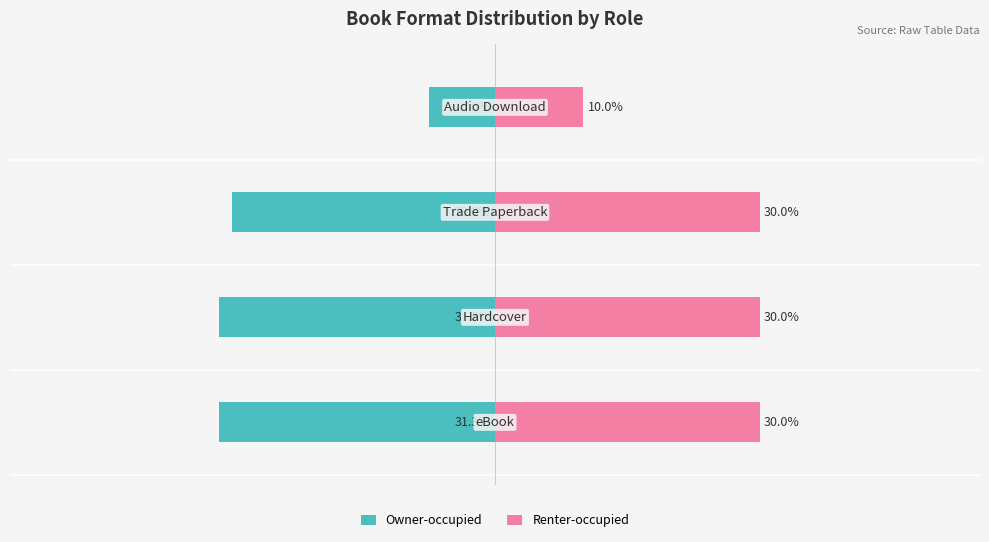

What is the total value across all series at 1?

-1.3